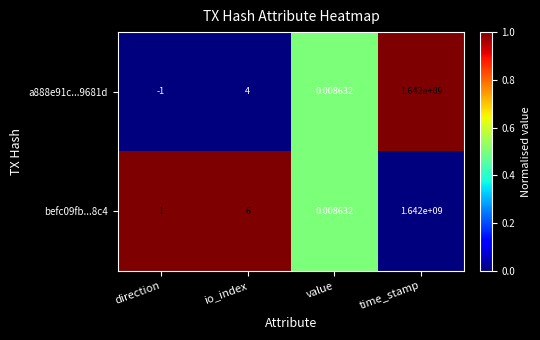

List the labels in order of a888e91c...9681d value, largest first.

time_stamp, io_index, value, direction